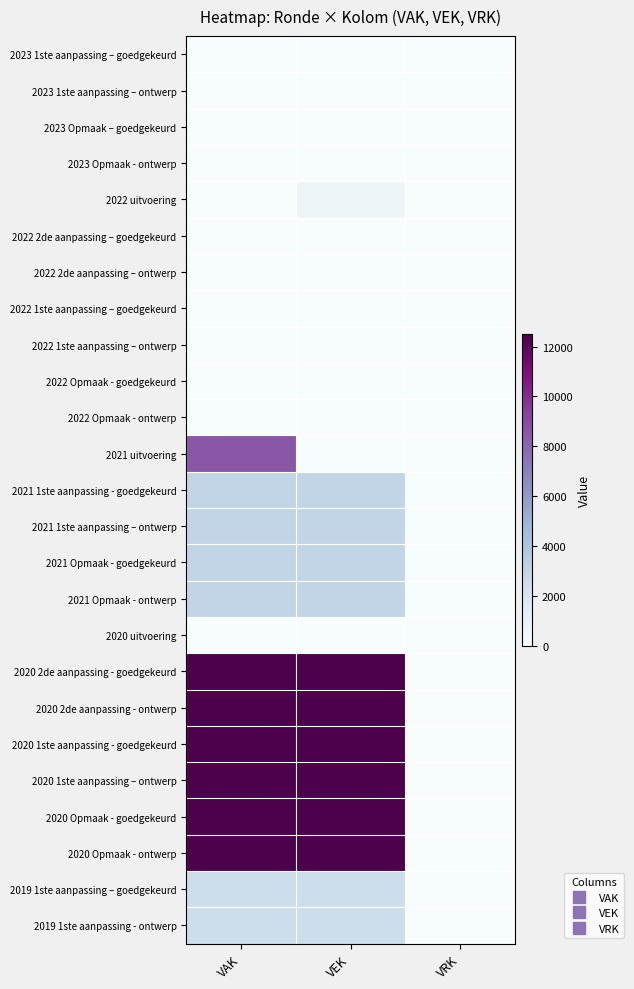

At VEK, list the series in order from largest to smallest.

2020 2de aanpassing - goedgekeurd, 2020 2de aanpassing - ontwerp, 2020 1ste aanpassing - goedgekeurd, 2020 1ste aanpassing – ontwerp, 2020 Opmaak - goedgekeurd, 2020 Opmaak - ontwerp, 2021 1ste aanpassing - goedgekeurd, 2021 1ste aanpassing – ontwerp, 2021 Opmaak - goedgekeurd, 2021 Opmaak - ontwerp, 2019 1ste aanpassing – goedgekeurd, 2019 1ste aanpassing - ontwerp, 2022 uitvoering, 2021 uitvoering, 2023 1ste aanpassing – goedgekeurd, 2023 1ste aanpassing – ontwerp, 2023 Opmaak – goedgekeurd, 2023 Opmaak - ontwerp, 2022 2de aanpassing – goedgekeurd, 2022 2de aanpassing – ontwerp, 2022 1ste aanpassing – goedgekeurd, 2022 1ste aanpassing – ontwerp, 2022 Opmaak - goedgekeurd, 2022 Opmaak - ontwerp, 2020 uitvoering